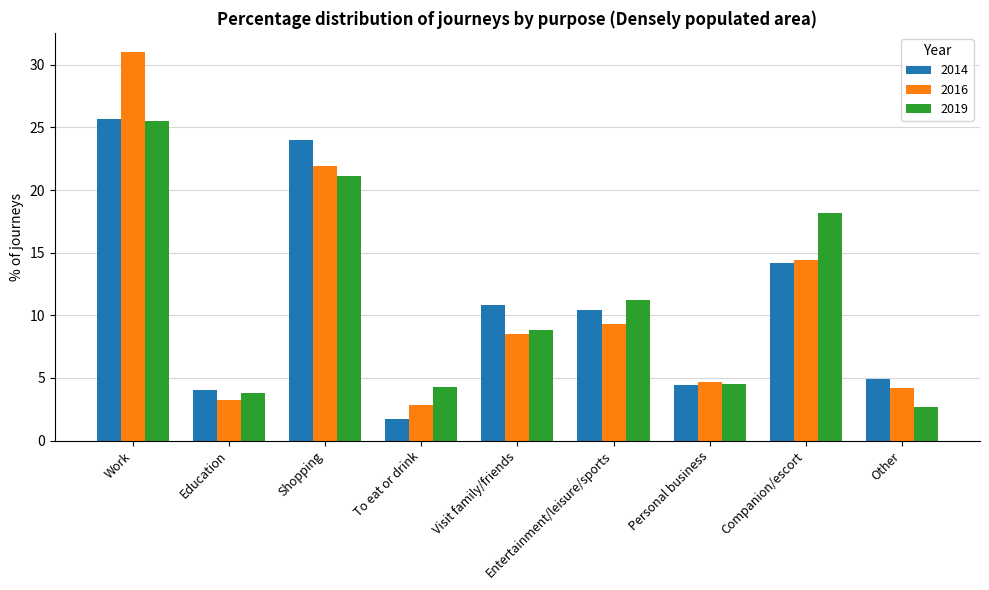

Reading left to right, transcribe all the data shown in this chart.

2014: 25.7	4.0	24.0	1.7	10.8	10.4	4.4	14.2	4.9
2016: 31.0	3.2	21.9	2.8	8.5	9.3	4.7	14.4	4.2
2019: 25.5	3.8	21.1	4.3	8.8	11.2	4.5	18.2	2.7